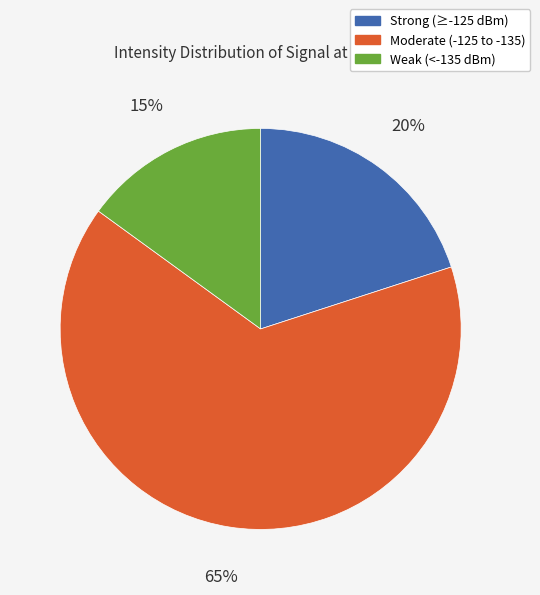

Is there a majority slice in this chart?

Yes